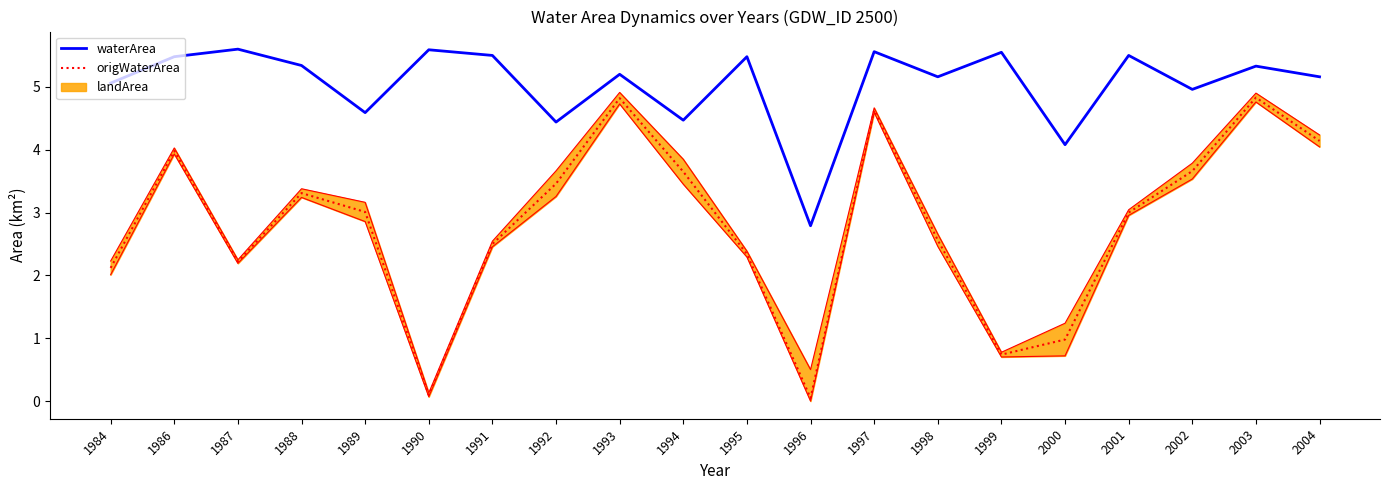

Where is the first local maximum for origWaterArea?

1986